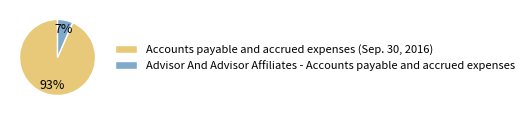

Count the number of slices in the pie.

2